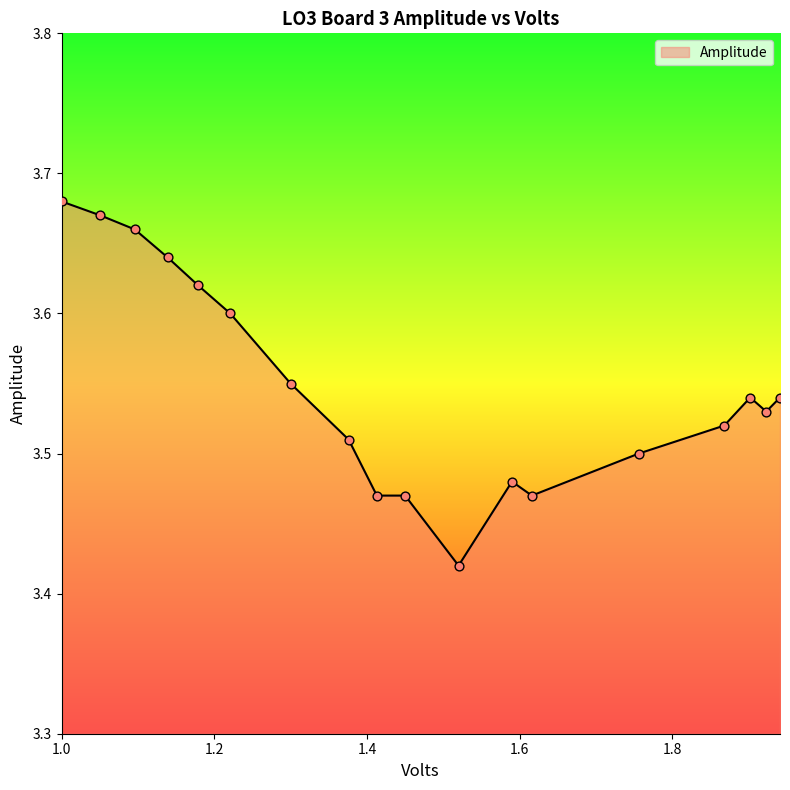

What is the difference between the maximum and minimum values?

0.3